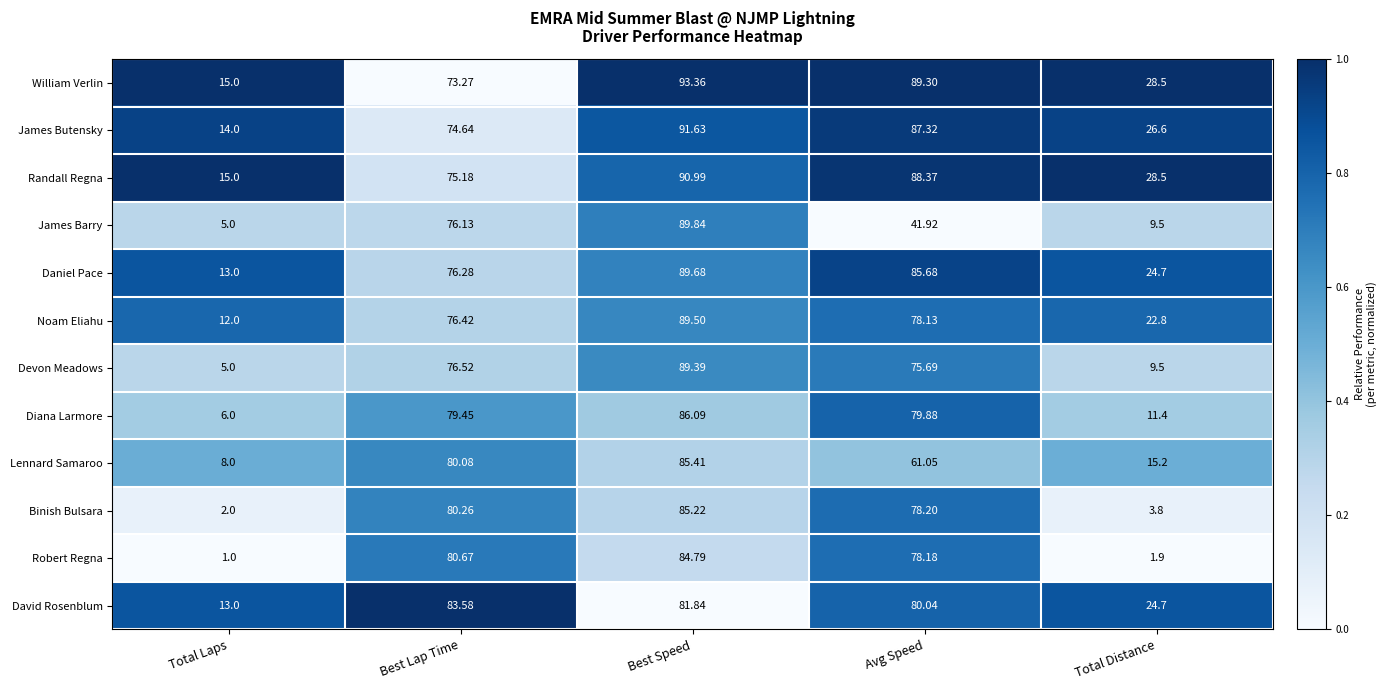

At which label is William Verlin closest to 54?

Best Lap Time